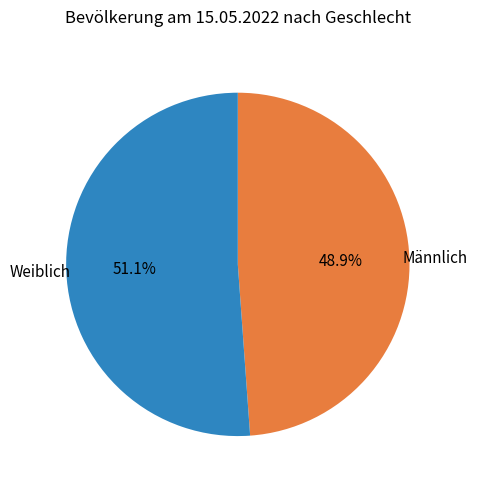

To the nearest percent, what is the difference between the Weiblich and Männlich slice percentages?

2%